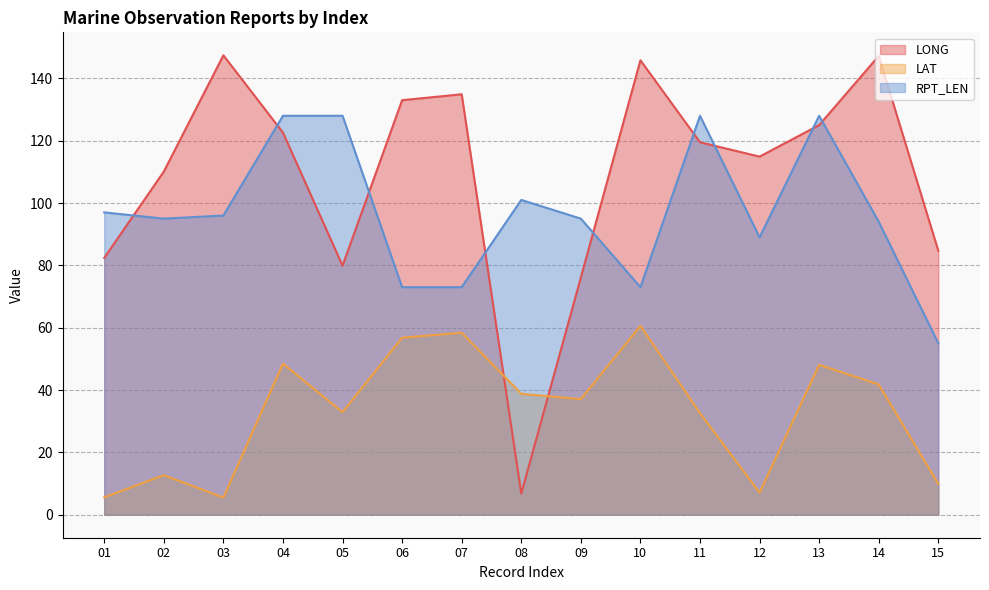

What is the average value of the RPT_LEN series?

96.9